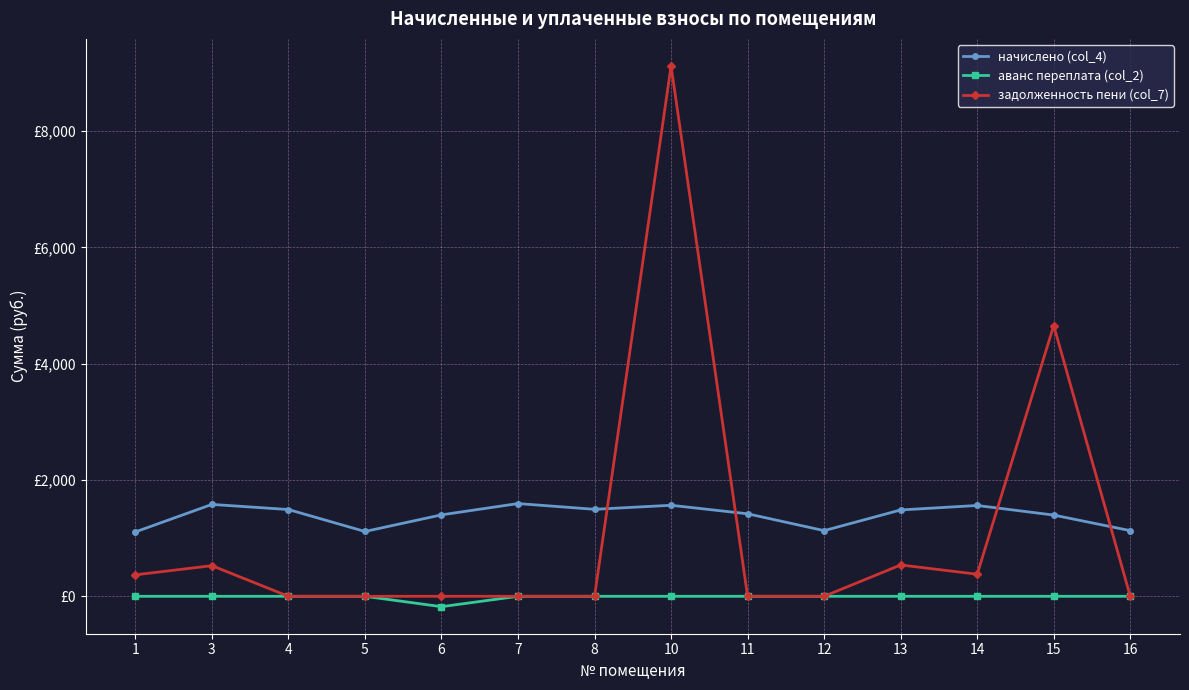

Reading right to left, extract all data points from this chart.

начислено (col_4): 1129.1	1396.7	1561.7	1484.7	1129.1	1418.7	1565.4	1495.7	1594.7	1400.4	1114.5	1492.0	1580.0	1107.1
аванс переплата (col_2): 0.0	0.0	0.0	0.0	0.0	0.0	0.0	0.0	0.0	-178.7	0.0	0.0	0.0	0.0
задолженность пени (col_7): 0.0	4655.8	379.5	538.7	0.0	0.0	9120.8	0.0	0.0	0.0	0.0	0.0	526.7	369.0